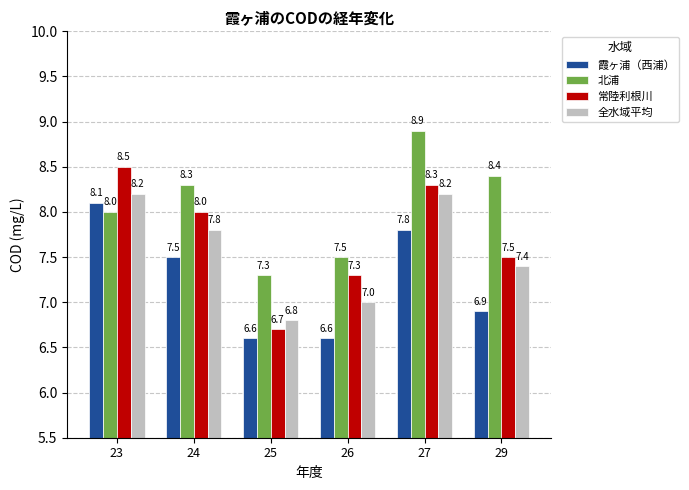

Rank the series by their average value, from highest to lowest.

北浦, 常陸利根川, 全水域平均, 霞ヶ浦（西浦）